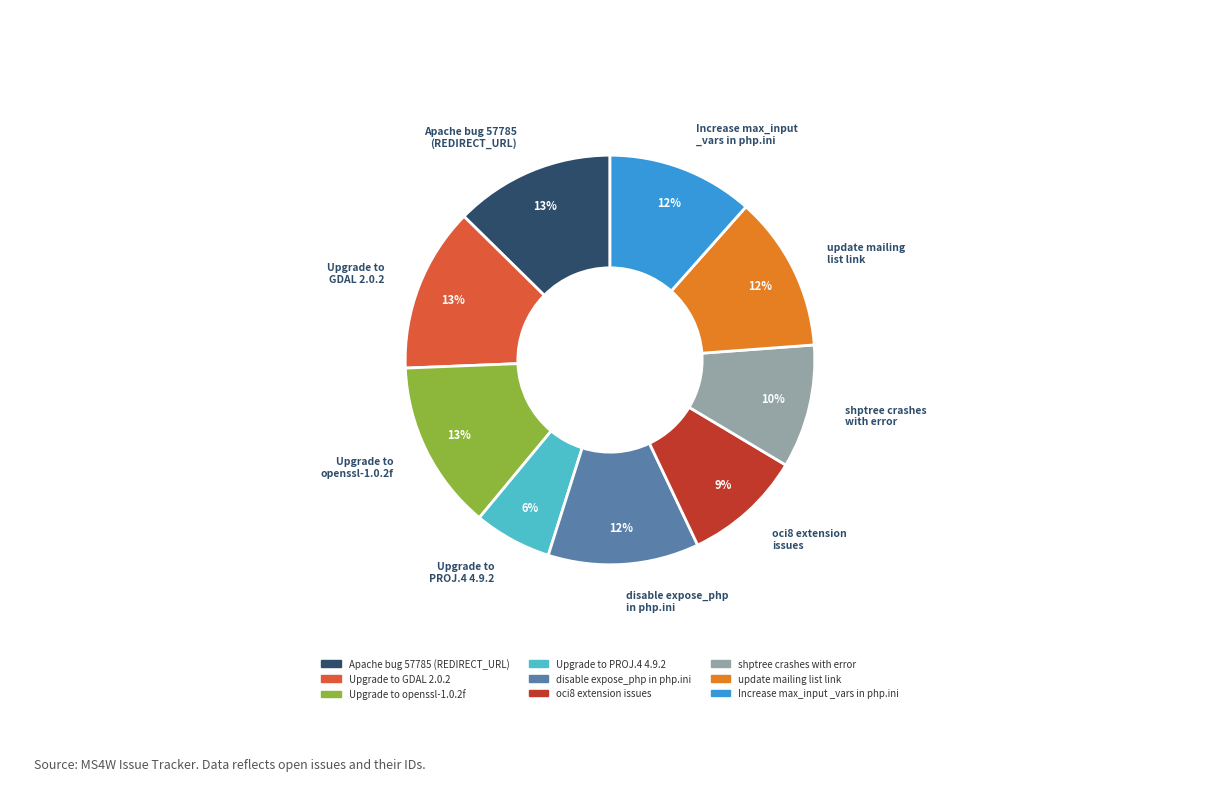

Between Upgrade to openssl-1.0.2f and disable expose_php in php.ini, which is larger?

Upgrade to openssl-1.0.2f